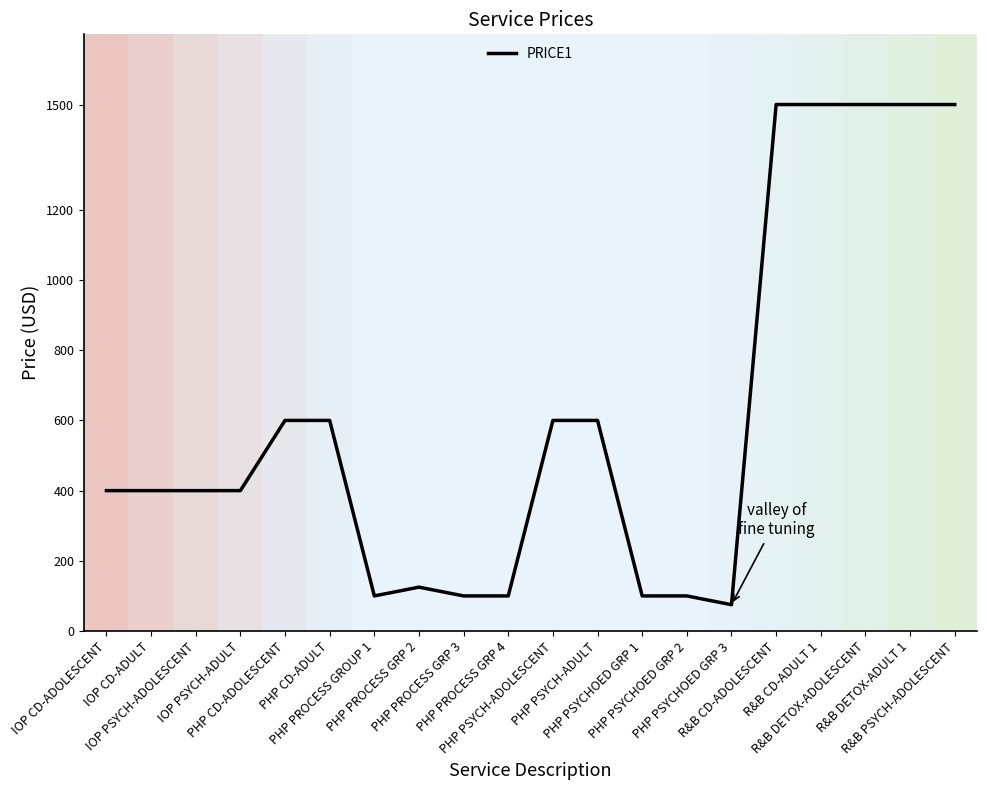

Which label corresponds to the smallest value in the chart?

PHP PSYCHOED GRP 3